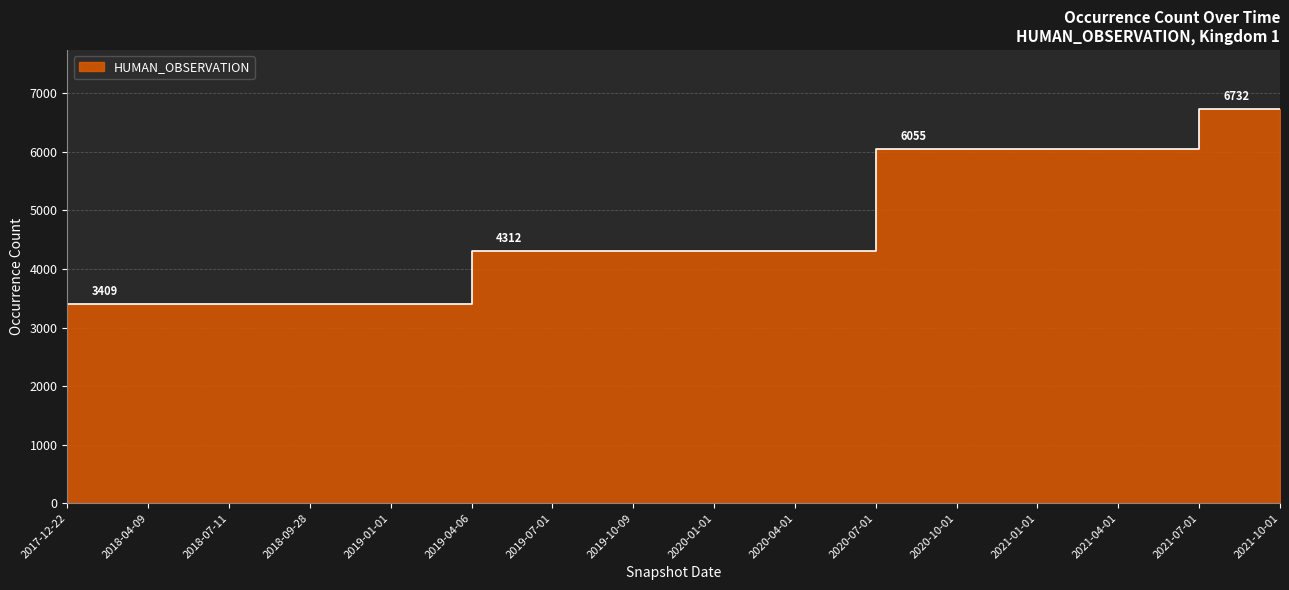

What is the label of the 6th point from the left?

2019-04-06